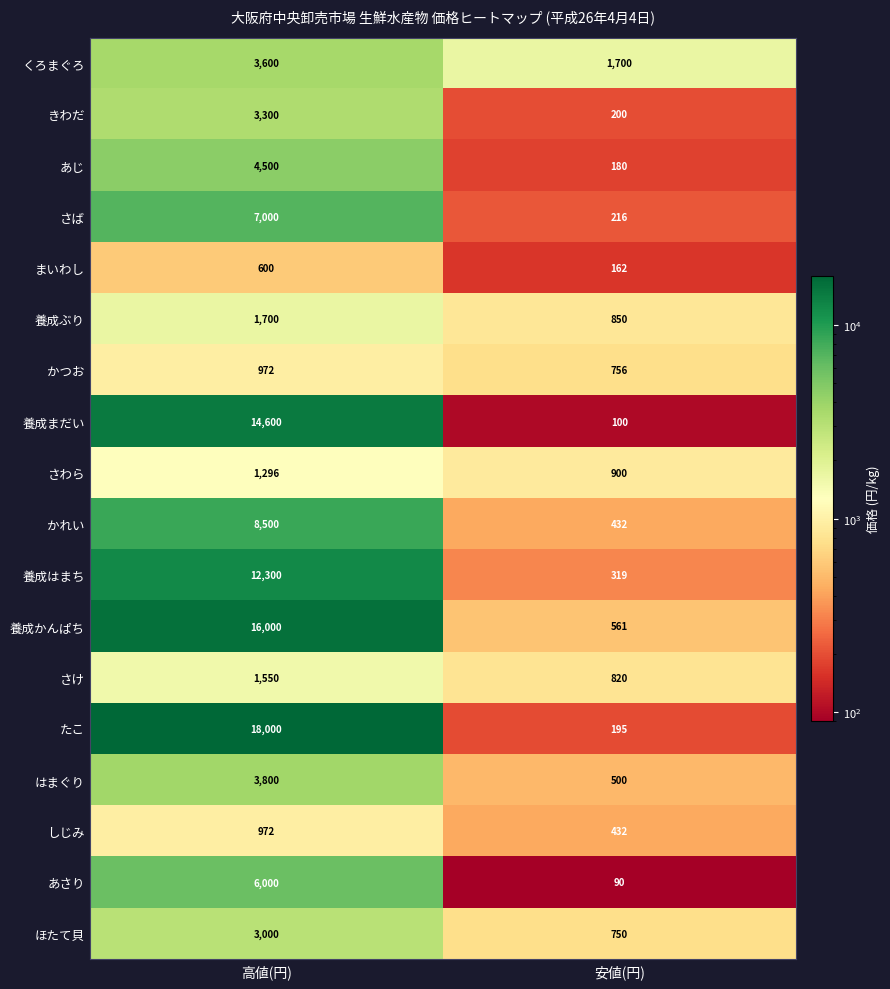

Read the 養成かんぱち value at 高値(円), to the nearest 50.

16000